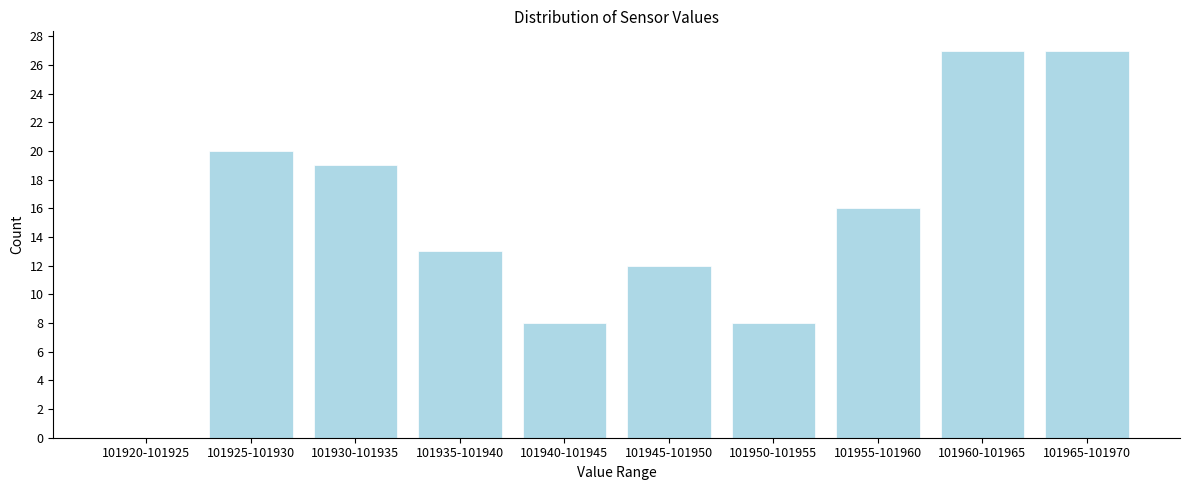

Reading left to right, extract all data points from this chart.

101920-101925=0	101925-101930=20	101930-101935=19	101935-101940=13	101940-101945=8	101945-101950=12	101950-101955=8	101955-101960=16	101960-101965=27	101965-101970=27